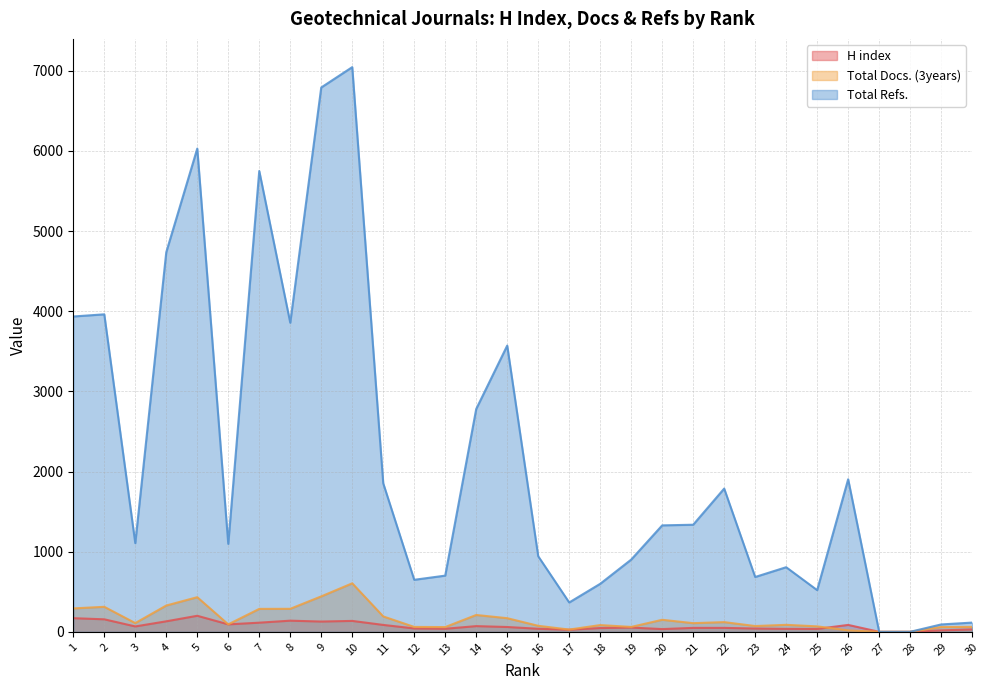

What is the total value across all series at 11?

2131